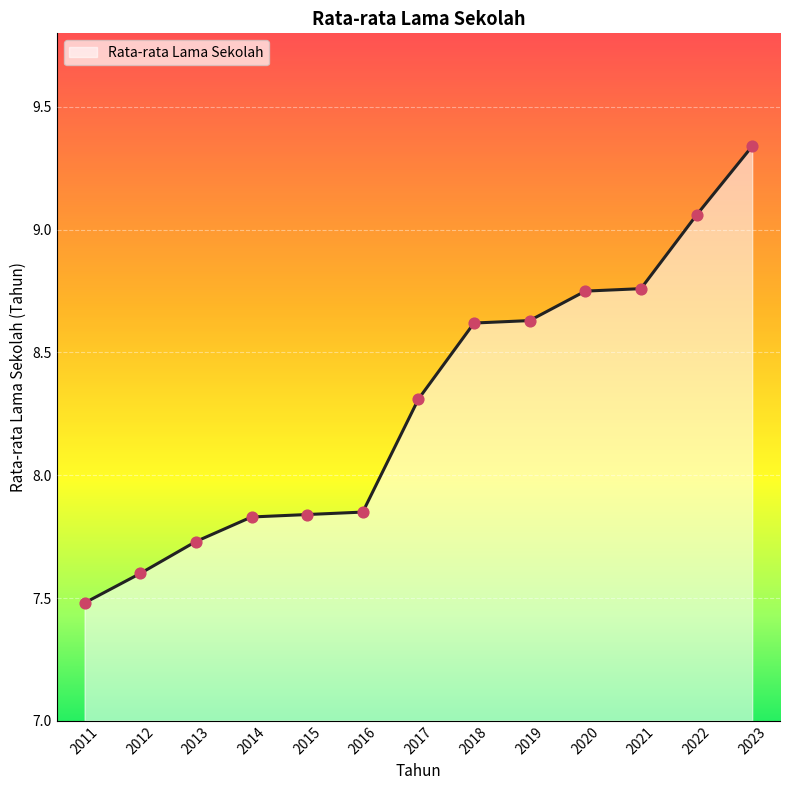

Which has a higher value, 2016 or 2017?

2017